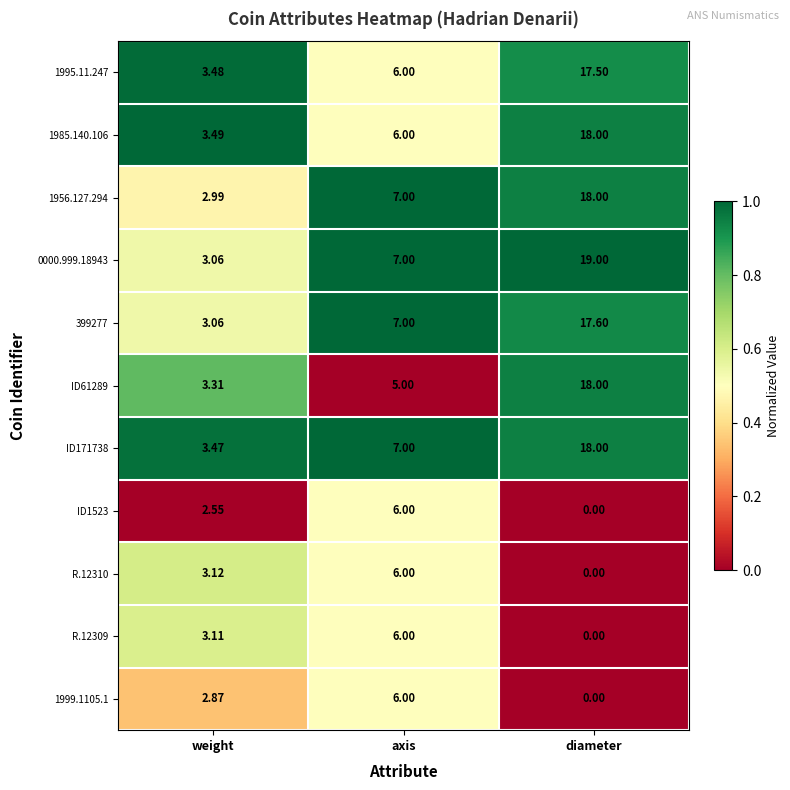

What is the maximum value shown in the chart?

19.0